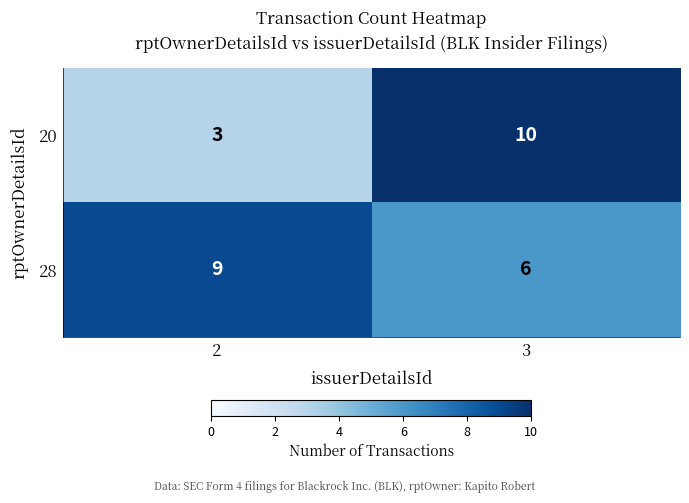

List the series in order of their overall mean, highest first.

28, 20